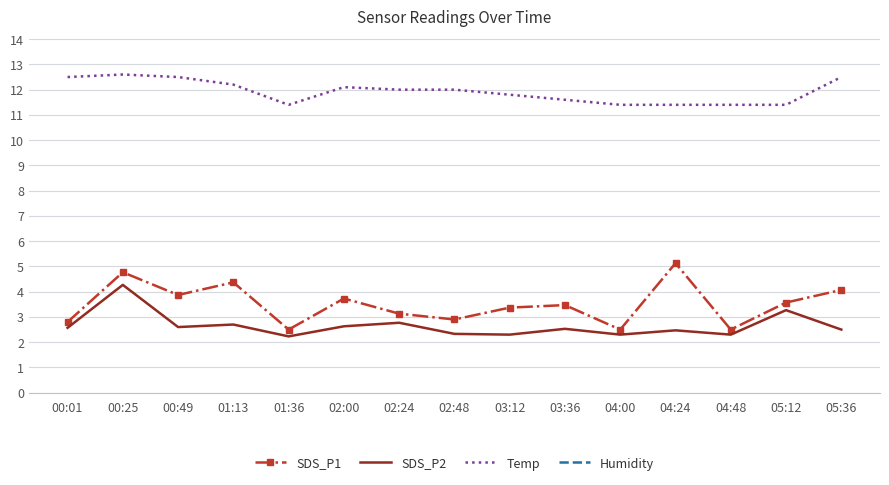

What is the minimum value shown in the chart?

2.2